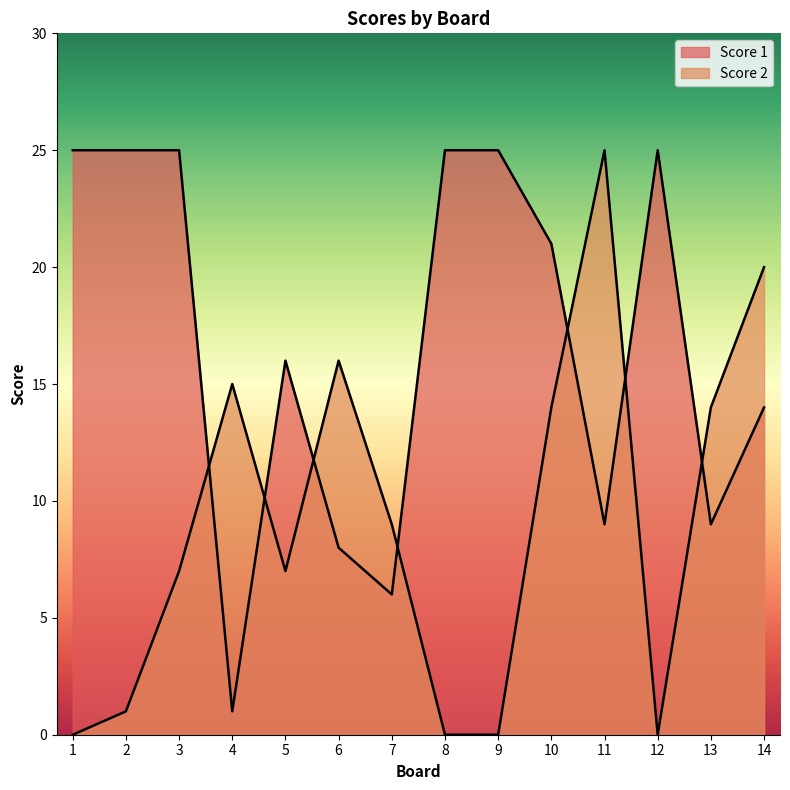

Between 6 and 1, which is larger?

1